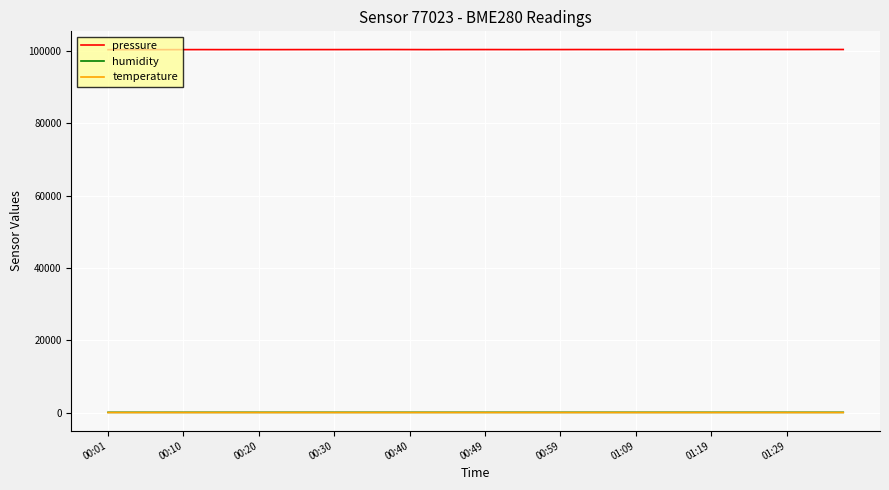

Which series has the largest total across all categories?

pressure